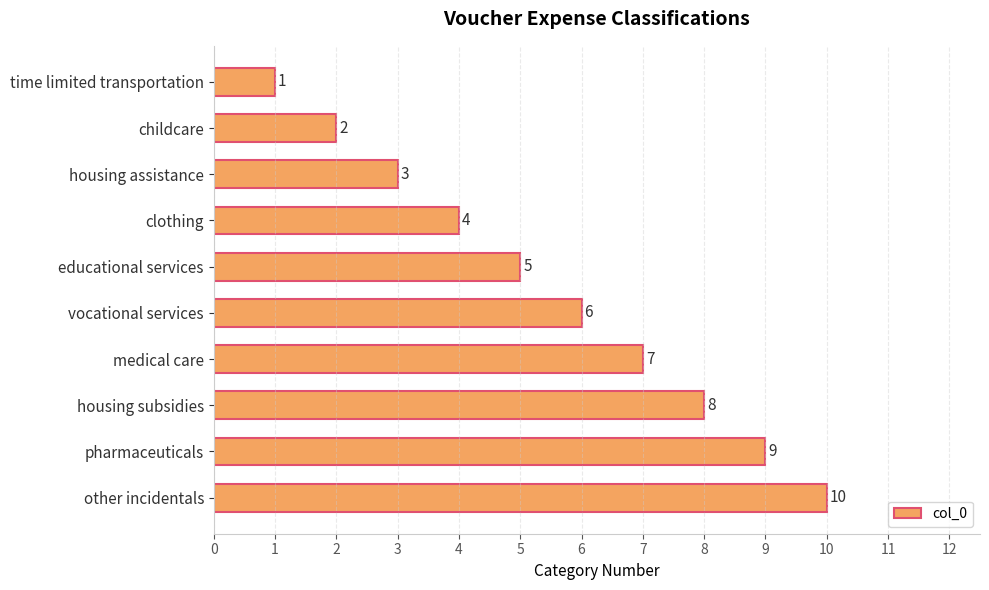

What is the value of the 3rd bar from the top?

3